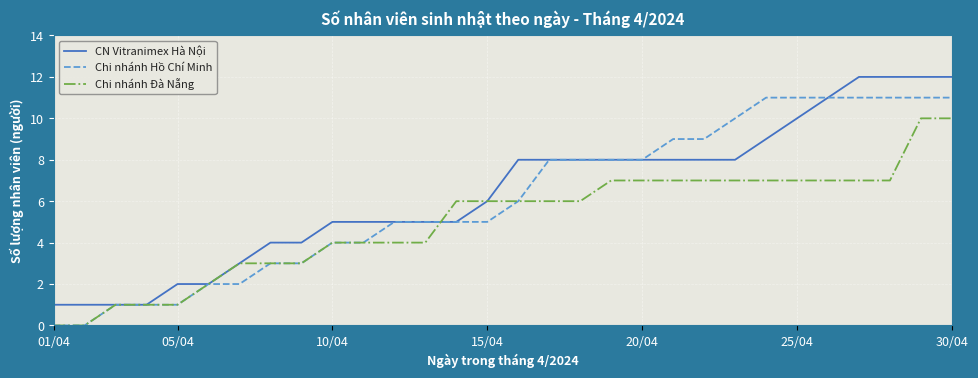

What are all the series names shown in the legend?

CN Vitranimex Hà Nội, Chi nhánh Hồ Chí Minh, Chi nhánh Đà Nẵng